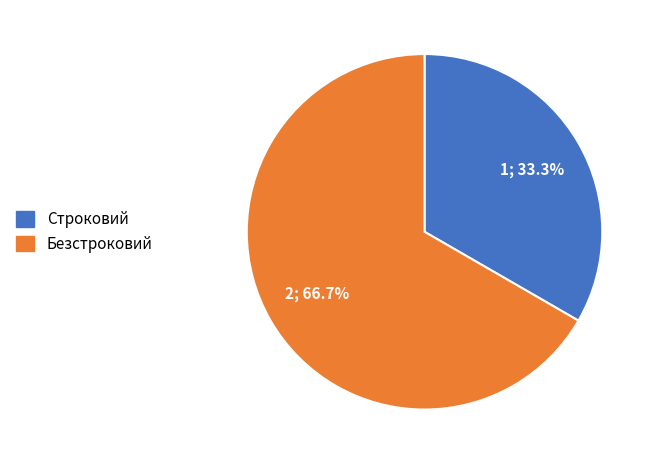

Rank the categories by value from lowest to highest.

Строковий, Безстроковий